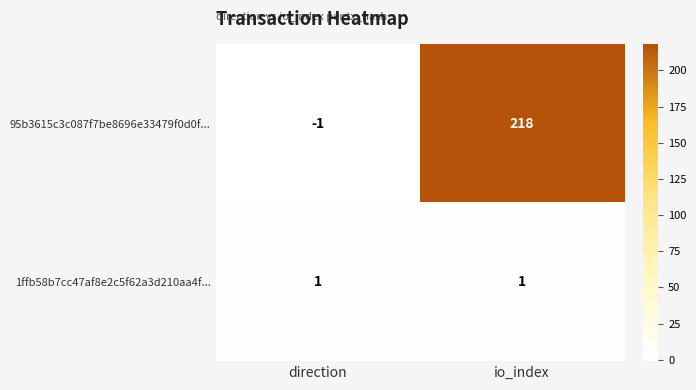

Rank the series by their maximum value, from lowest to highest.

1ffb58b7cc47af8e2c5f62a3d210aa4f..., 95b3615c3c087f7be8696e33479f0d0f...